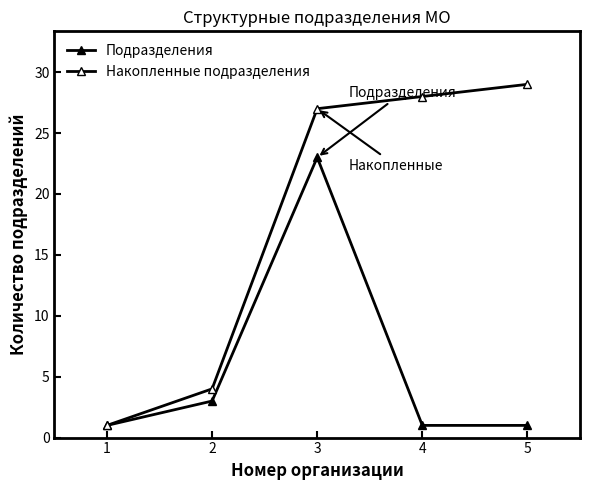

True or false: Накопленные подразделения has more than 1 points higher than both neighbors.

False